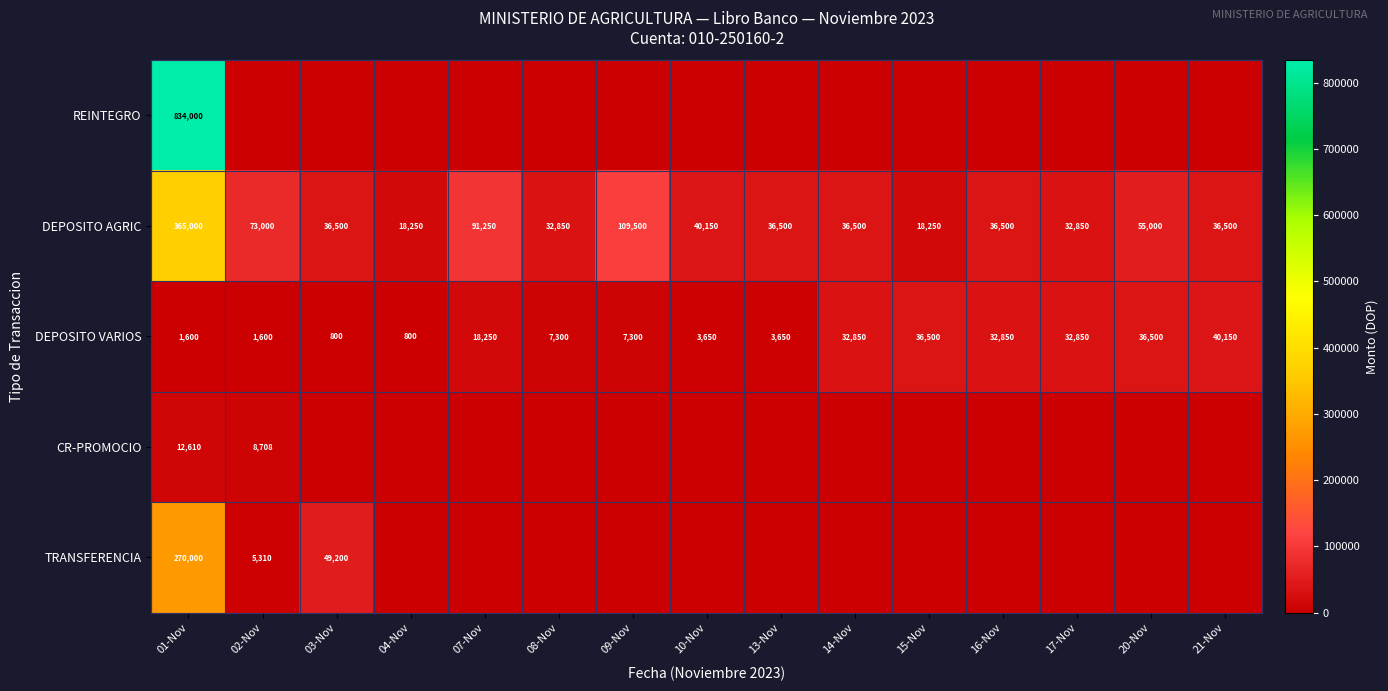

At which category is the sum across all series the highest?

01-Nov